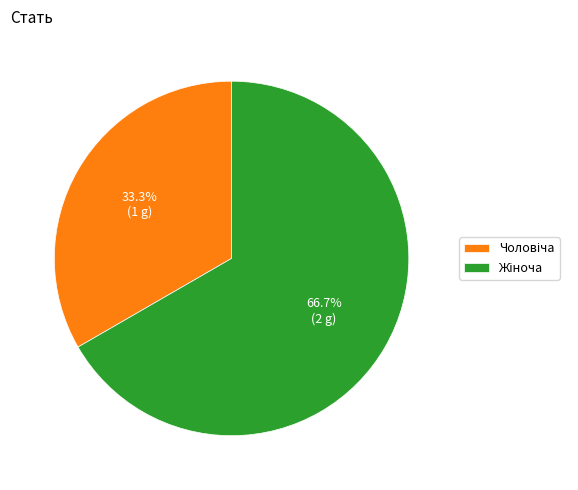

Is there any slice that represents more than half of the pie?

Yes